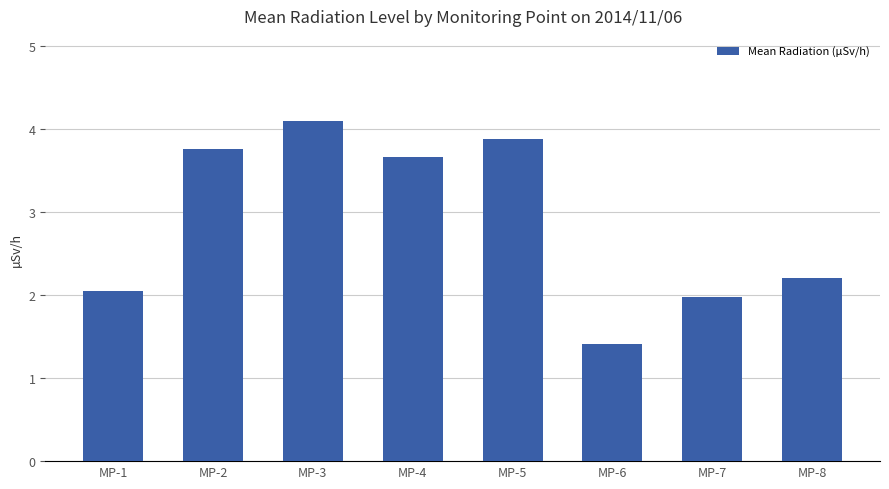

What is the difference between the values at MP-3 and MP-8?

1.9